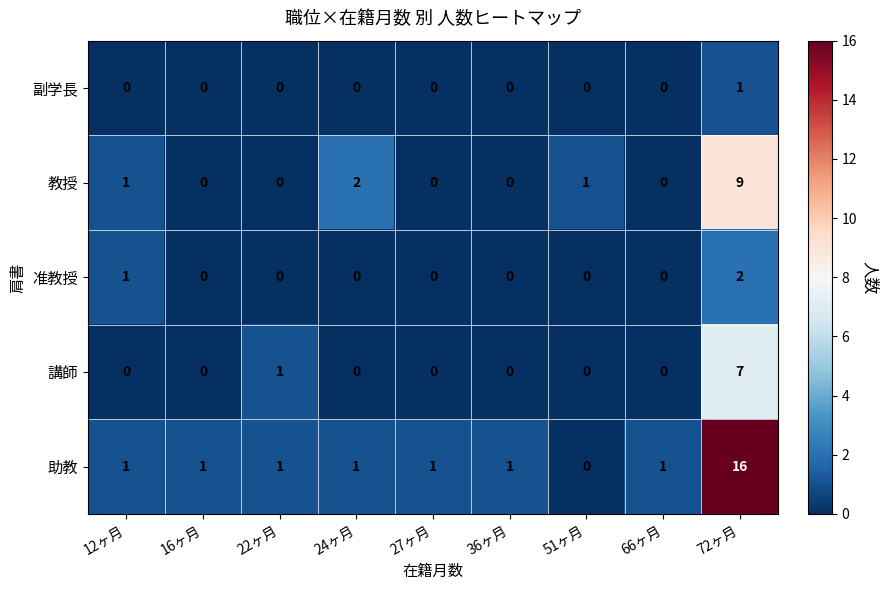

How many series are shown in this chart?

5